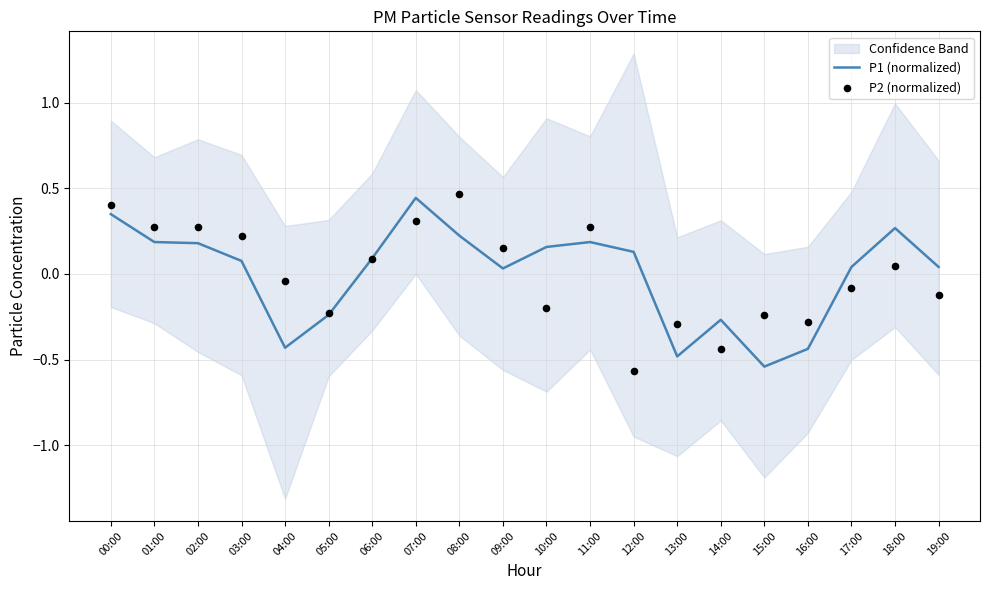

Is the value of P1 (normalized) at 09:00 greater than the value of P2 (normalized) at 00:00?

No